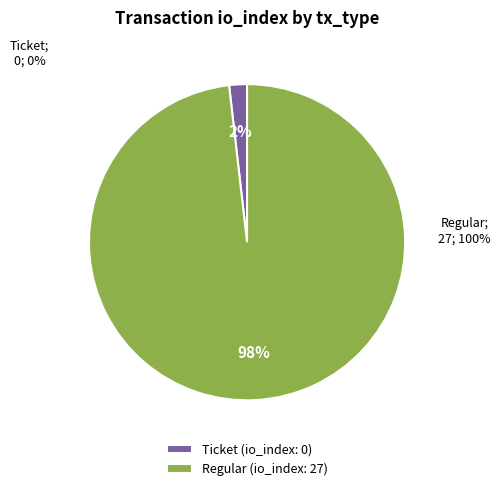

Rank the categories by value from highest to lowest.

Regular (io_index: 27), Ticket (io_index: 0)